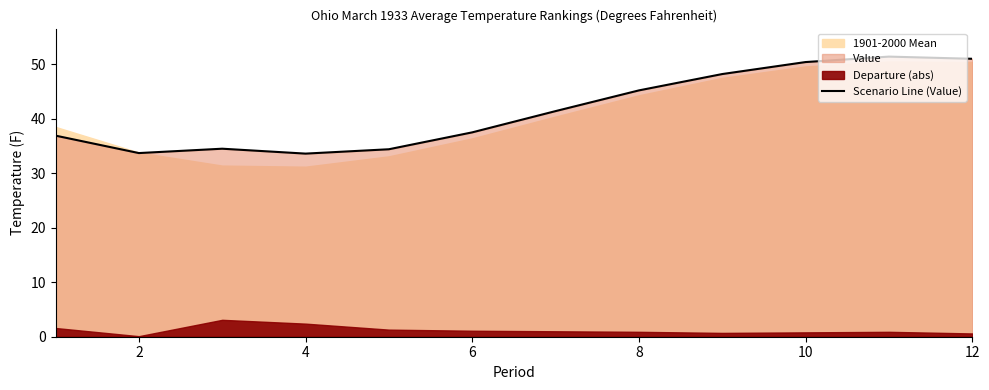

Is it true that the value at 12 is 88.1?

False